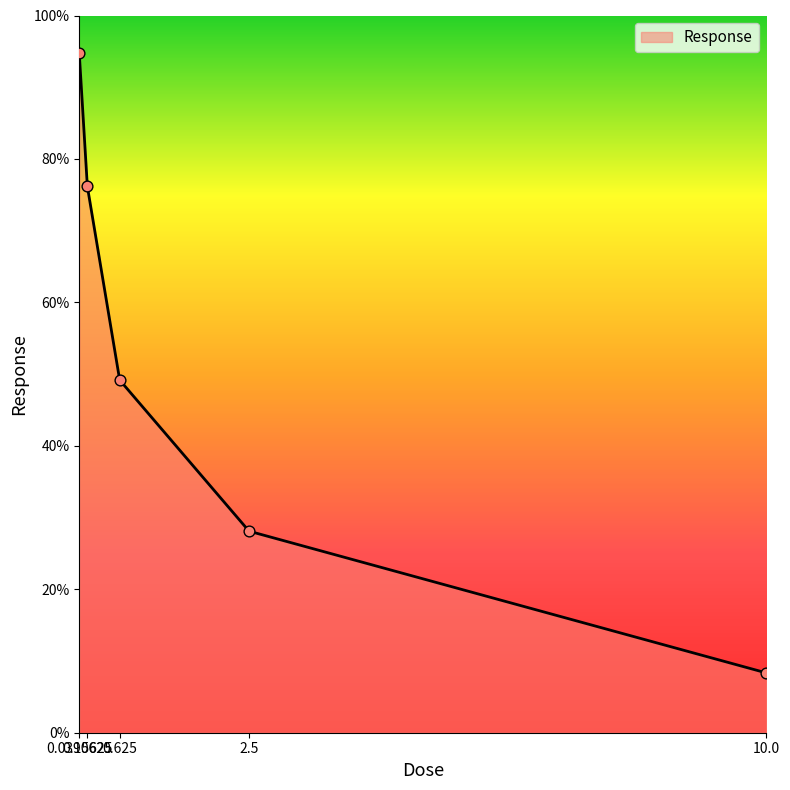

What is the change in value from 0.0390625 to 10.0?

-86.4